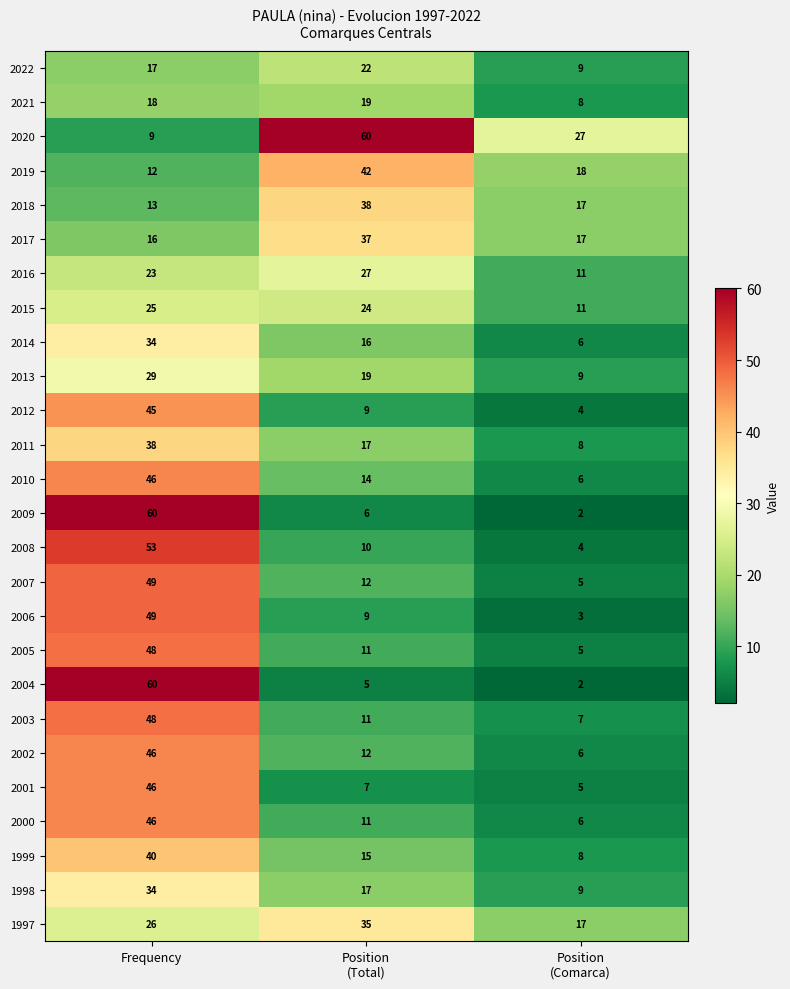

Which category has the highest value in the 2003 series?

Frequency